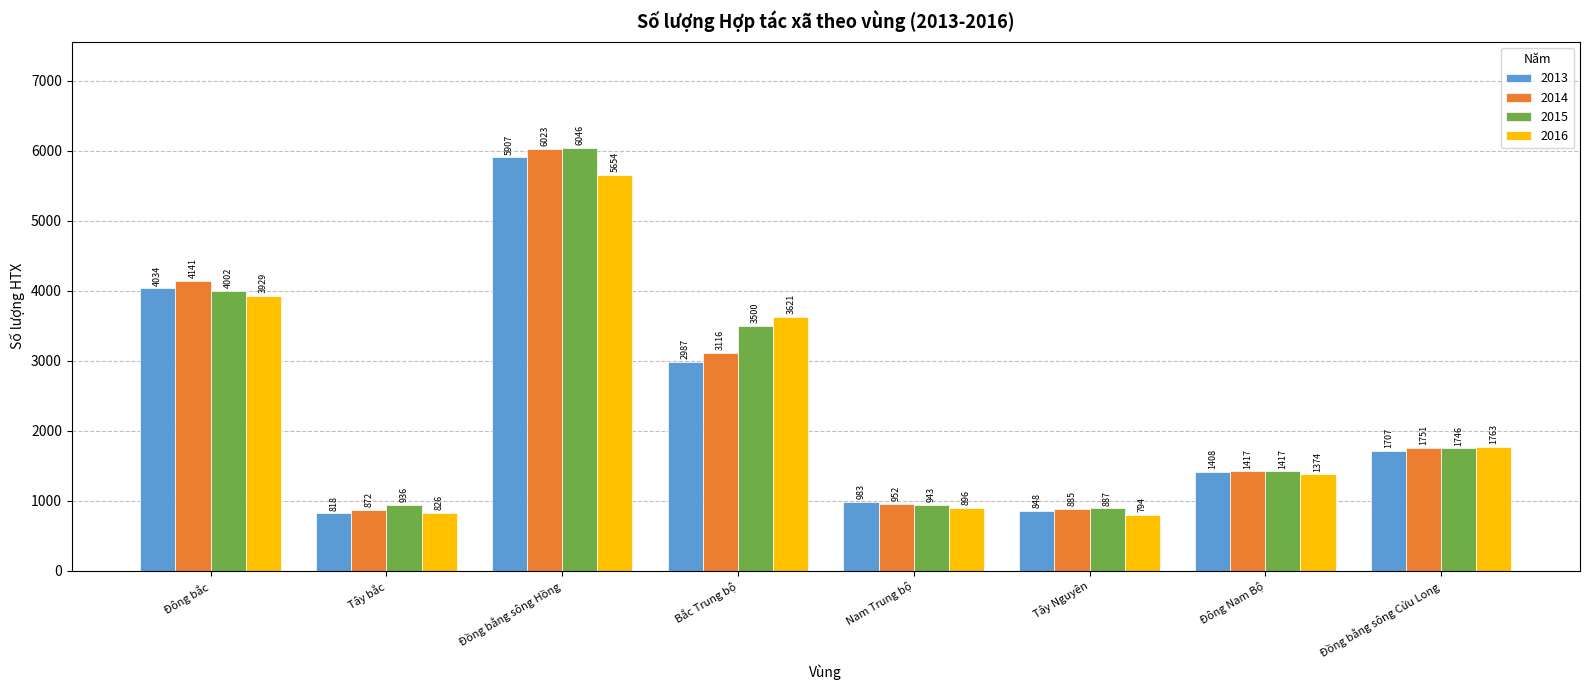

How many bars are there in each group?

4